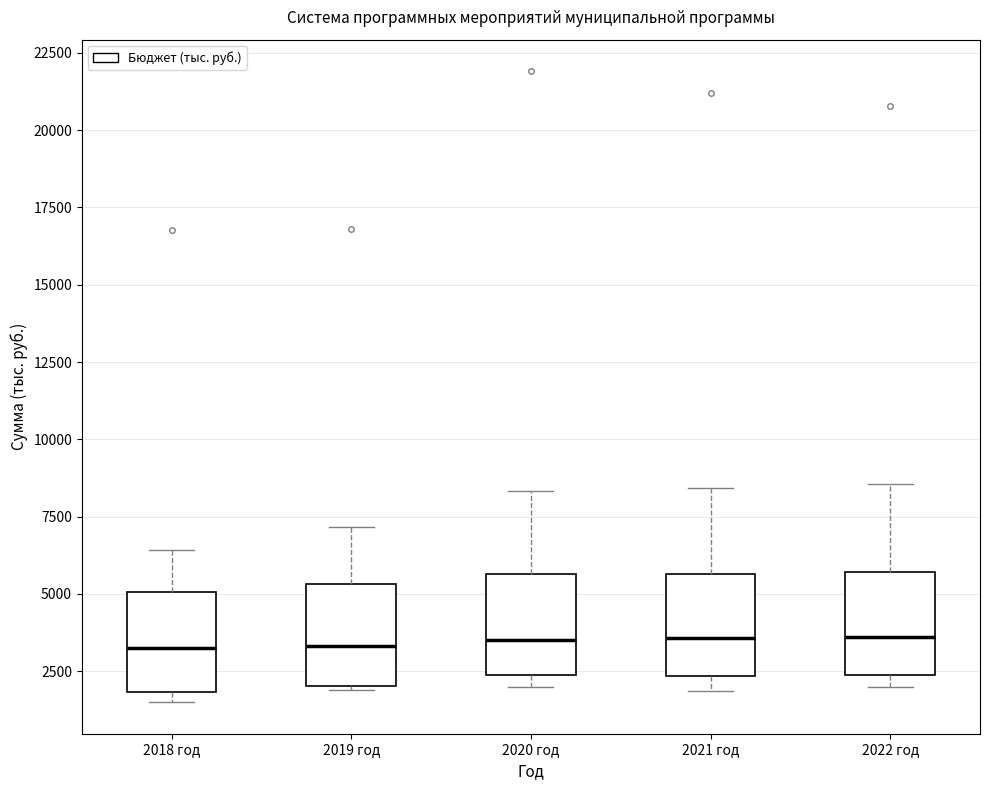

Reading left to right, transcribe this box plot: for each box, give where its median line is, the range the box spans, and where its two whiskers end, as read against the y-axis. The values are not printed on the chart, so give them approximately, as read against the axis.

2018 год: median 3500, box 2000 to 5000, whiskers 1500 to 6500
2019 год: median 3500, box 2000 to 5500, whiskers 2000 to 7000
2020 год: median 3500, box 2500 to 5500, whiskers 2000 to 8500
2021 год: median 3500, box 2500 to 5500, whiskers 2000 to 8500
2022 год: median 3500, box 2500 to 5500, whiskers 2000 to 8500